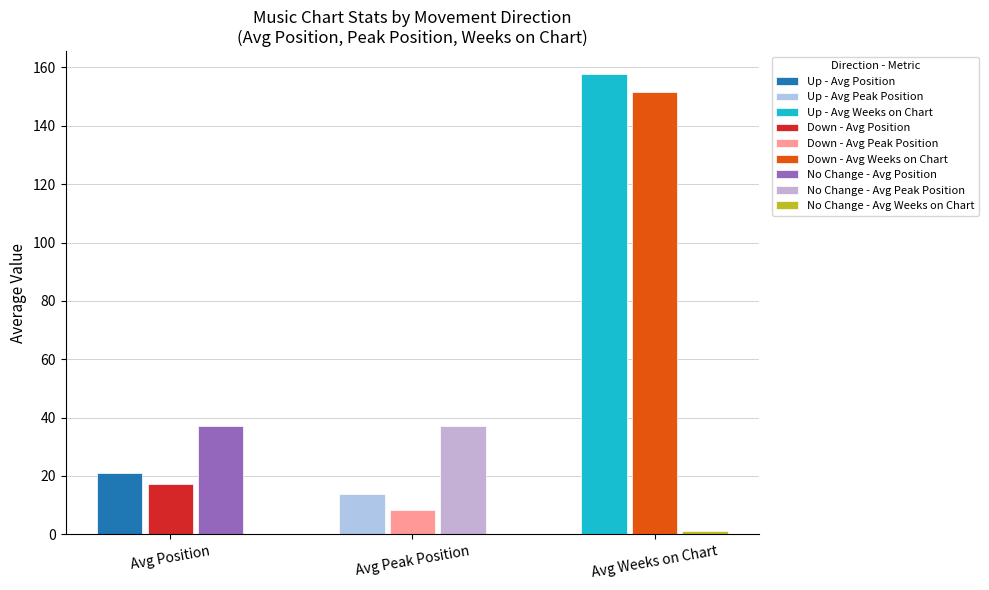

Is it true that up equals 33 at Avg Position?

False